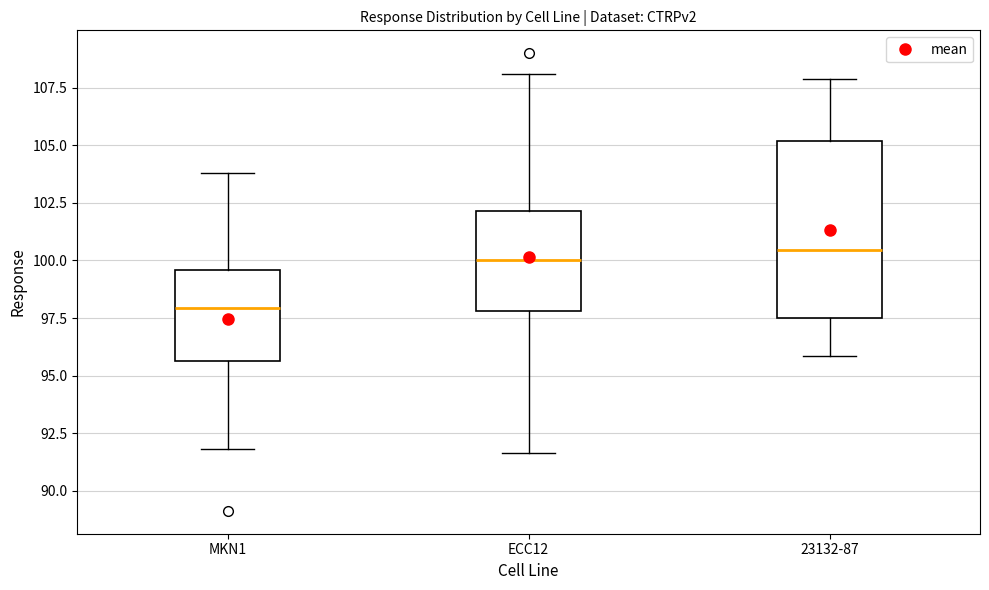

Which box's median line is the lowest?

MKN1